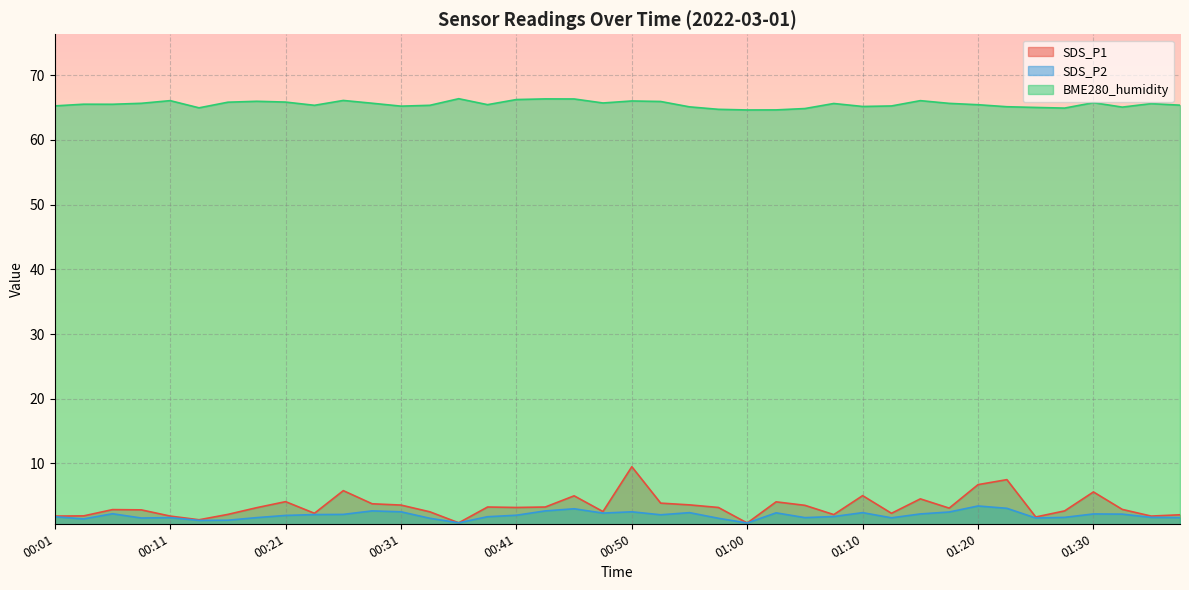

Count the number of categories in the chart.

40